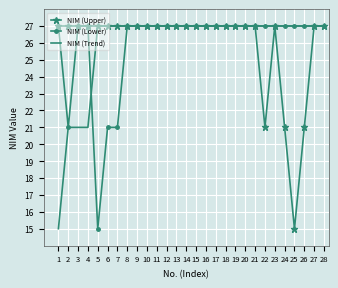

What is the smallest value displayed?

15.0